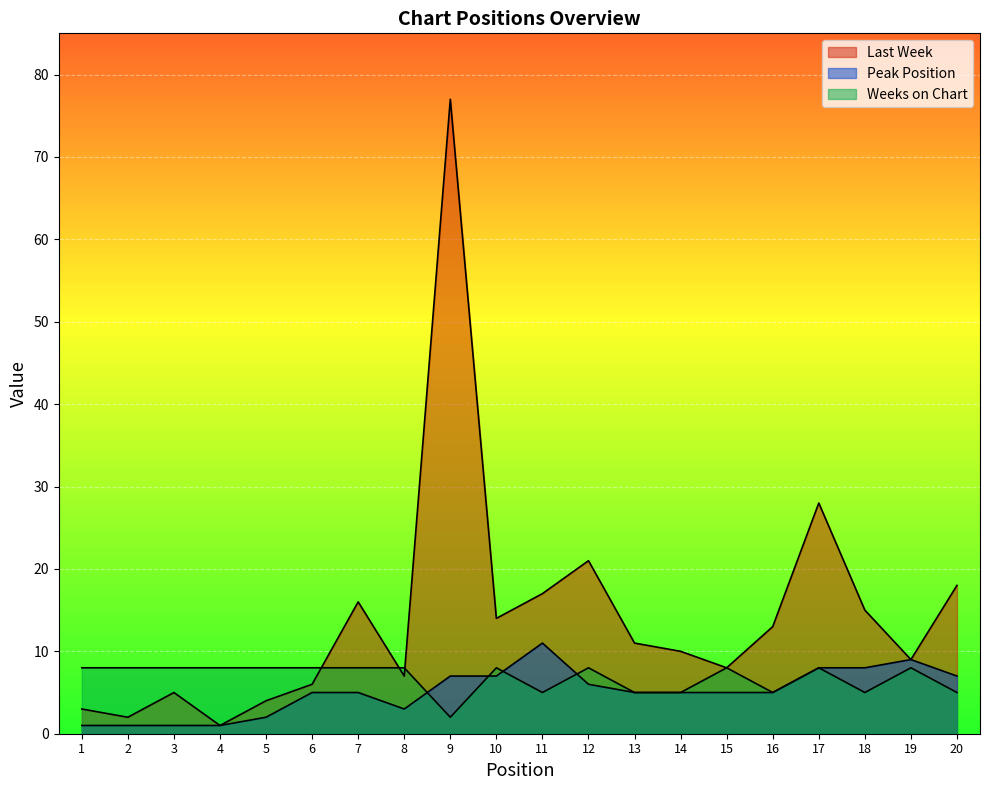

Where do Weeks on Chart and Last Week first cross each other?

6 and 7